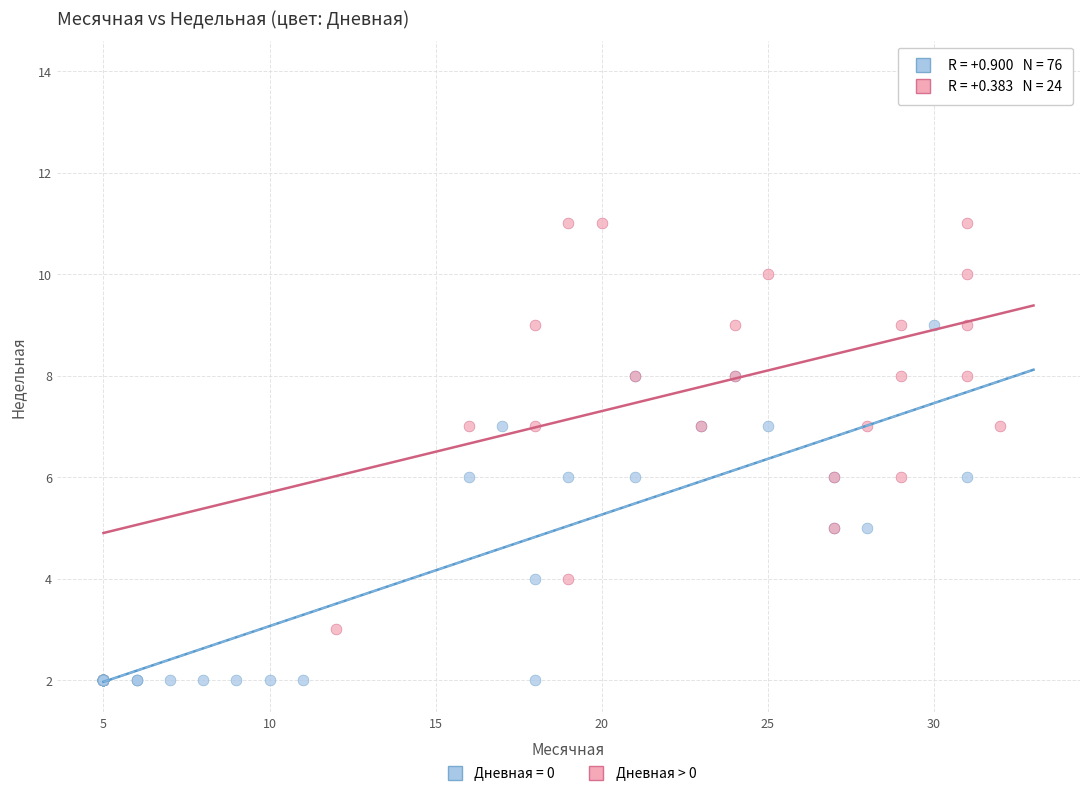

Which series reaches the minimum Y coordinate?

Дневная = 0